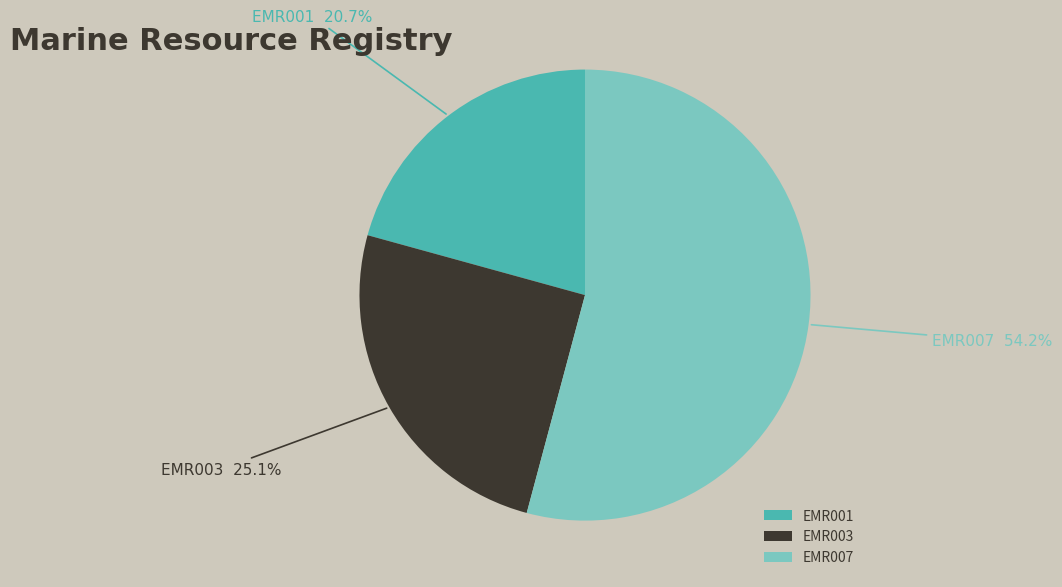

What percentage do EMR001 and EMR003 together represent?

45.8%